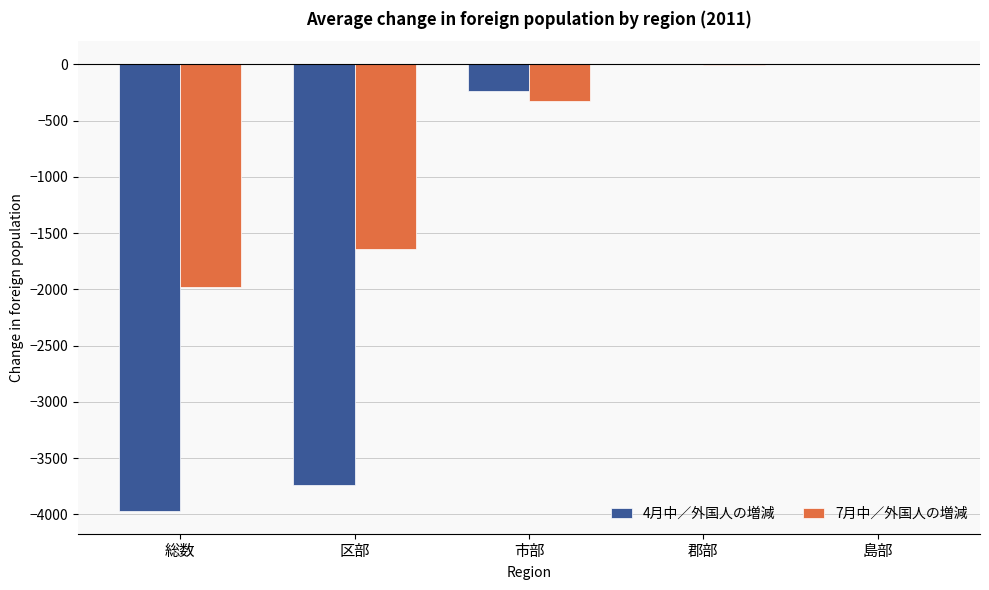

Is it true that 7月中／外国人の増減 equals -141 at 市部?

False